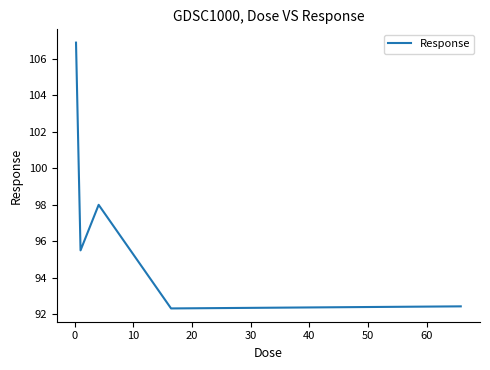

True or false: the data has more than 1 interior local peaks.

False